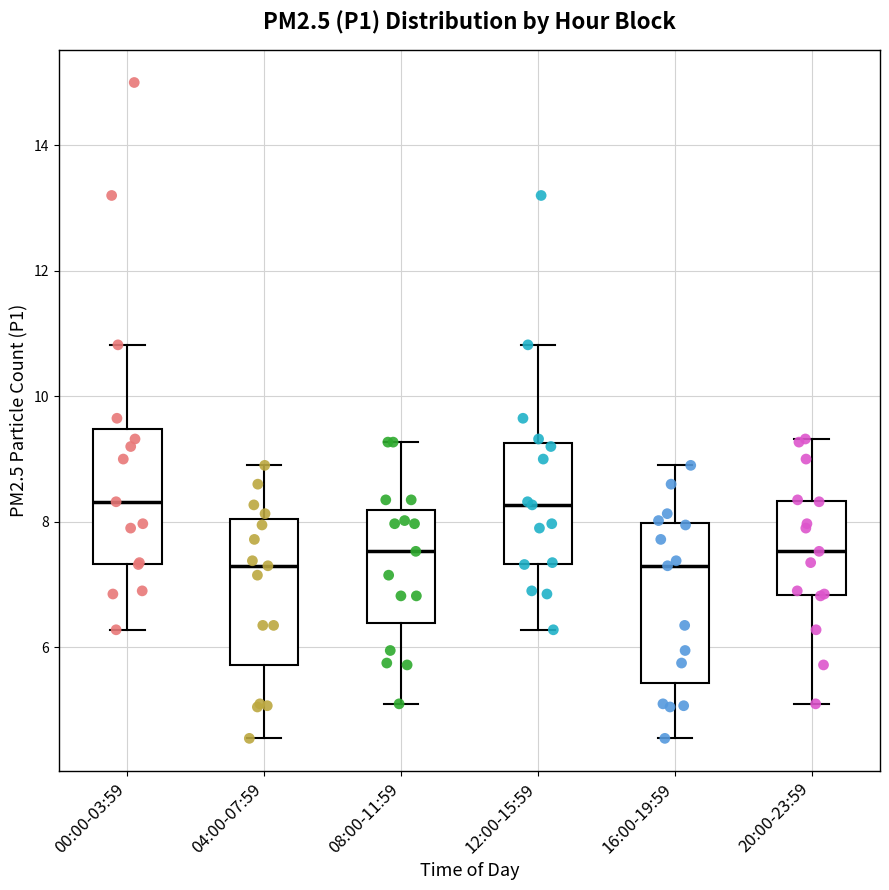

Reading left to right, read every box against the y-axis: the position of its median line, the range the box covers, and the ends of its whiskers. The values are not printed on the chart, so give them approximately, as read against the axis.

00:00-03:59: median 8.4, box 7.4 to 9.4, whiskers 6.2 to 10.8
04:00-07:59: median 7.4, box 5.8 to 8.0, whiskers 4.6 to 9.0
08:00-11:59: median 7.6, box 6.4 to 8.2, whiskers 5.2 to 9.2
12:00-15:59: median 8.2, box 7.4 to 9.2, whiskers 6.2 to 10.8
16:00-19:59: median 7.4, box 5.4 to 8.0, whiskers 4.6 to 9.0
20:00-23:59: median 7.6, box 6.8 to 8.4, whiskers 5.2 to 9.4